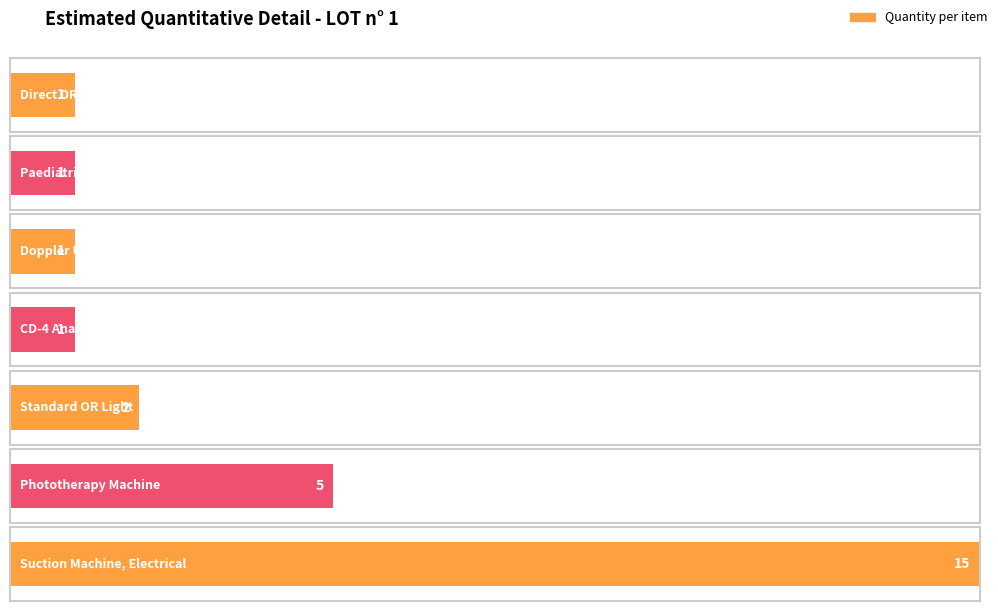

Is it true that the value at Suction Machine, Electrical is 15?

True